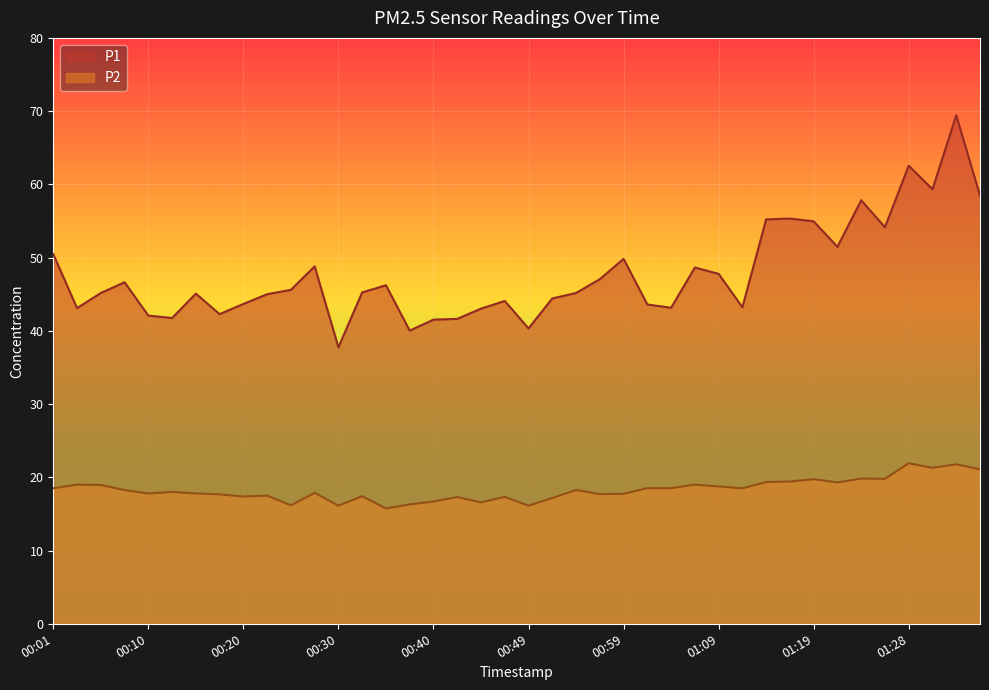

What is the difference between the P2 values at 00:13 and 01:23?

1.8